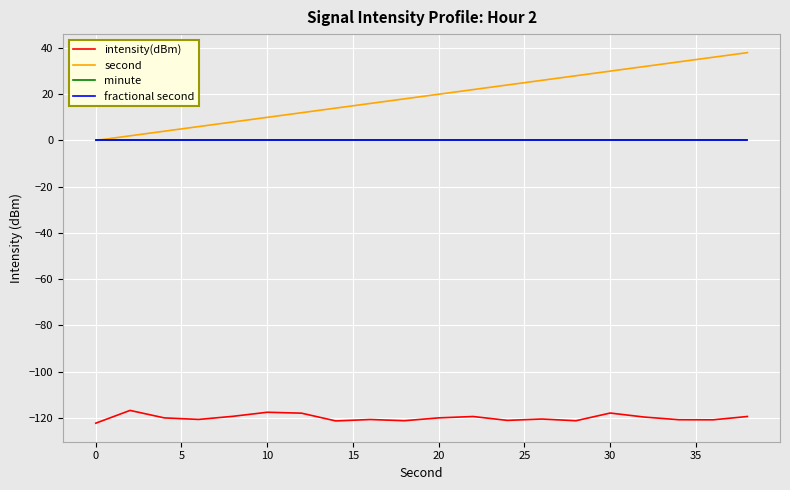

Reading left to right, what are all the values shown in this chart?

intensity(dBm): -122.4	-116.8	-120.1	-120.7	-119.4	-117.6	-118.0	-121.4	-120.8	-121.3	-120.1	-119.5	-121.2	-120.6	-121.3	-118.0	-119.7	-120.9	-120.9	-119.5
second: 0.0	2.0	4.0	6.0	8.0	10.0	12.0	14.0	16.0	18.0	20.0	22.0	24.0	26.0	28.0	30.0	32.0	34.0	36.0	38.0
minute: 0.0	0.0	0.0	0.0	0.0	0.0	0.0	0.0	0.0	0.0	0.0	0.0	0.0	0.0	0.0	0.0	0.0	0.0	0.0	0.0
fractional second: 0.0	0.0	0.0	0.0	0.0	0.0	0.0	0.0	0.0	0.0	0.0	0.0	0.0	0.0	0.0	0.0	0.0	0.0	0.0	0.0